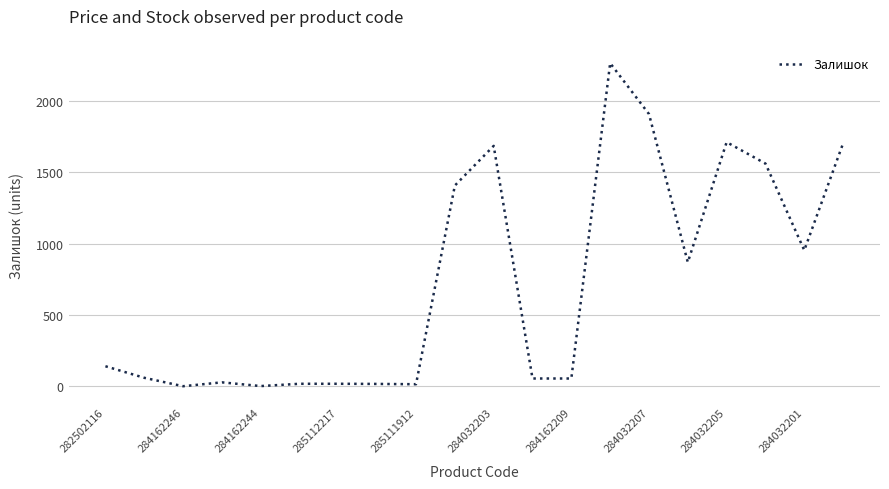

What is the difference between the maximum and minimum values?

2265